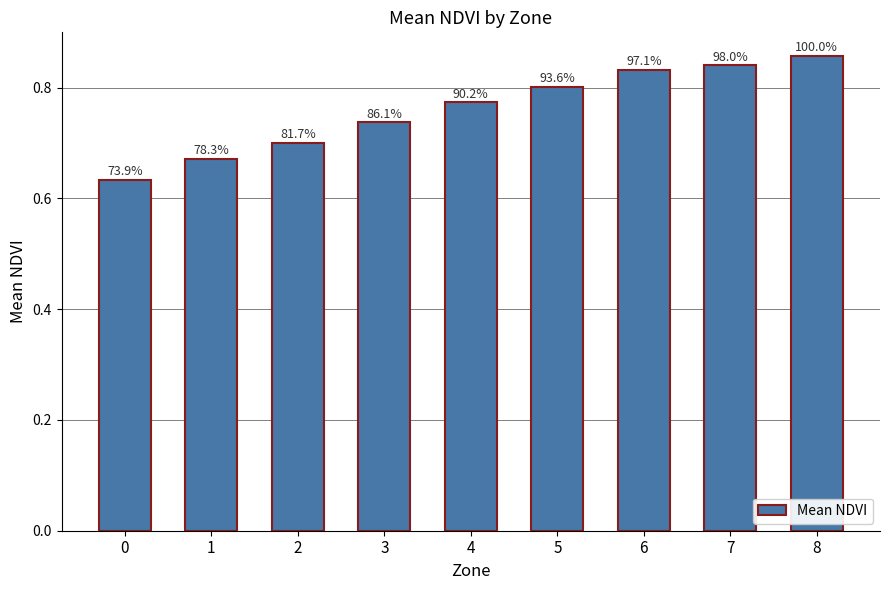

What is the value of the 1st bar from the left?

0.6